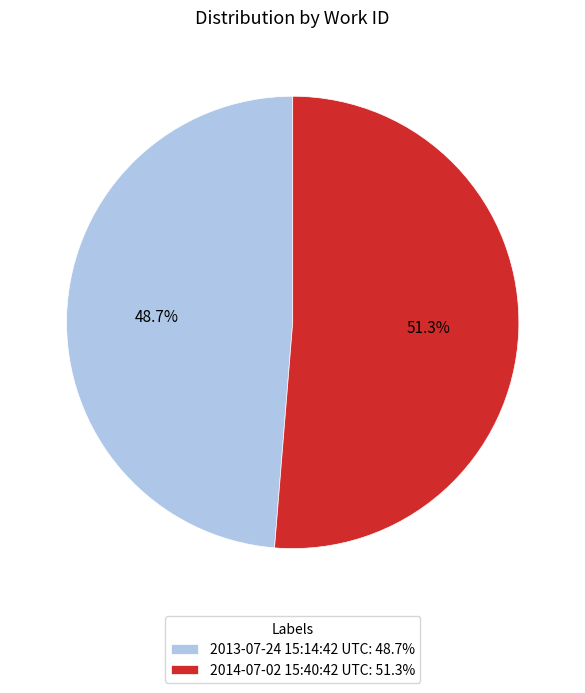

Count the number of slices in the pie.

2